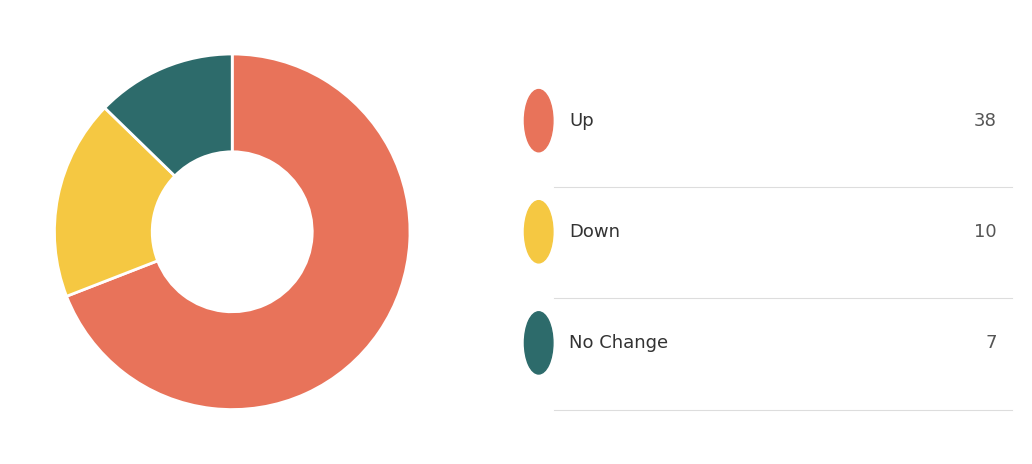

Does any single category account for the majority?

Yes